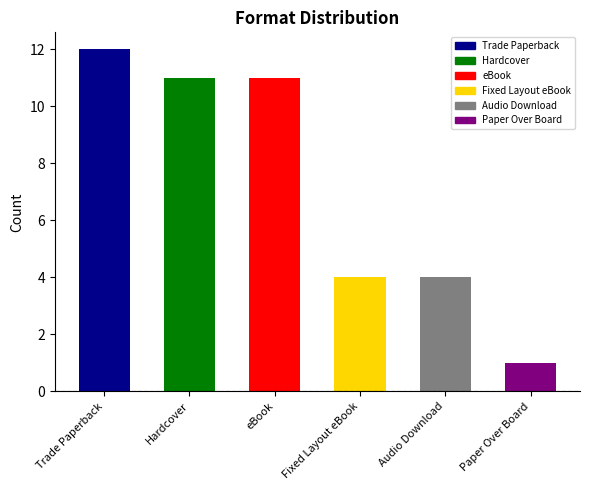

Are the bars grouped side by side (vs. stacked)?

No